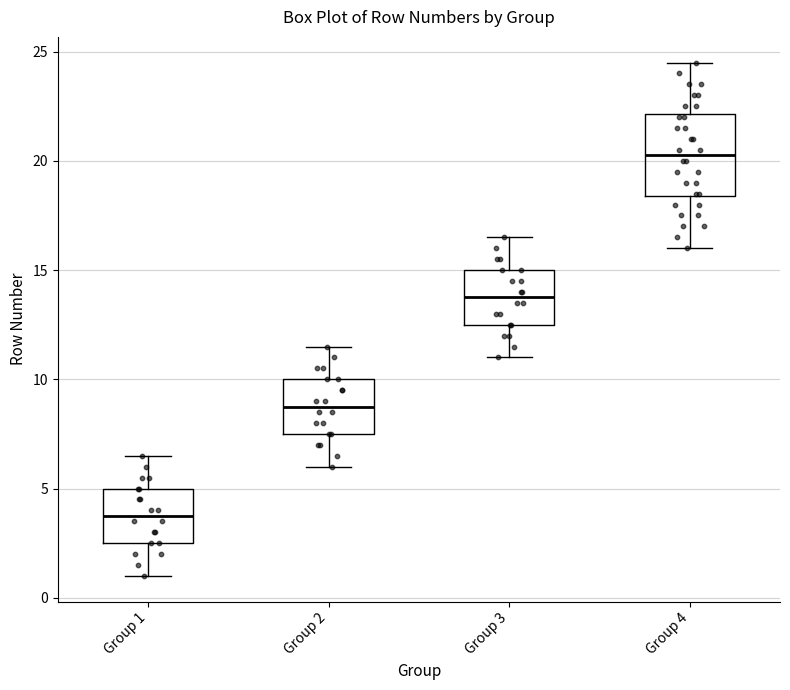

Reading left to right, transcribe this box plot: for each box, give where its median line is, the range the box spans, and where its two whiskers end, as read against the y-axis. The values are not printed on the chart, so give them approximately, as read against the axis.

Group 1: median 4.0, box 2.5 to 5.0, whiskers 1.0 to 6.5
Group 2: median 9.0, box 7.5 to 10.0, whiskers 6.0 to 11.5
Group 3: median 14.0, box 12.5 to 15.0, whiskers 11.0 to 16.5
Group 4: median 20.5, box 18.5 to 22.0, whiskers 16.0 to 24.5